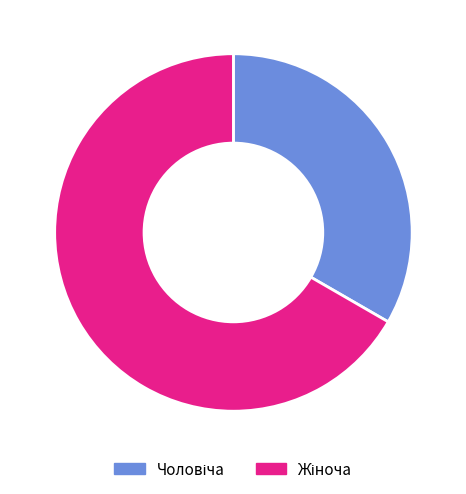

How many segments does this pie chart have?

2